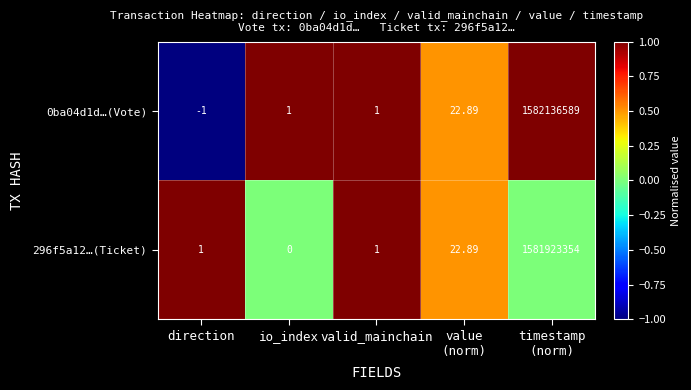

Count the number of data series in this chart.

2